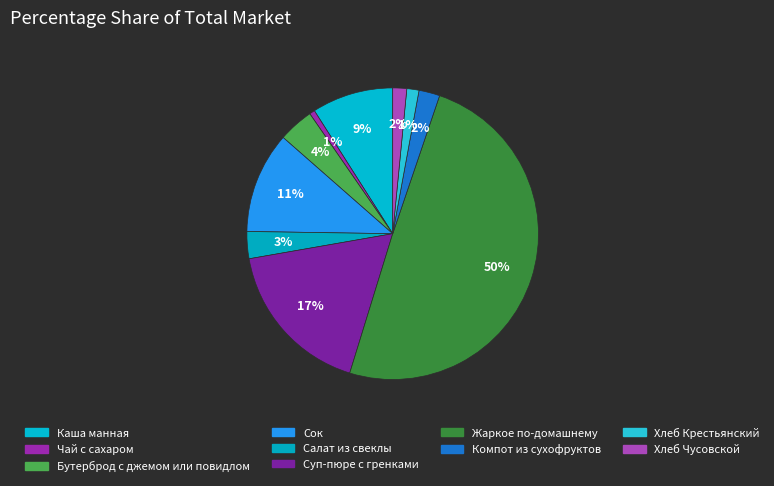

How many slices are in this pie chart?

10